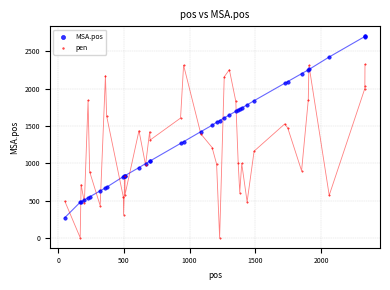

Which series contains the highest Y value?

MSA.pos